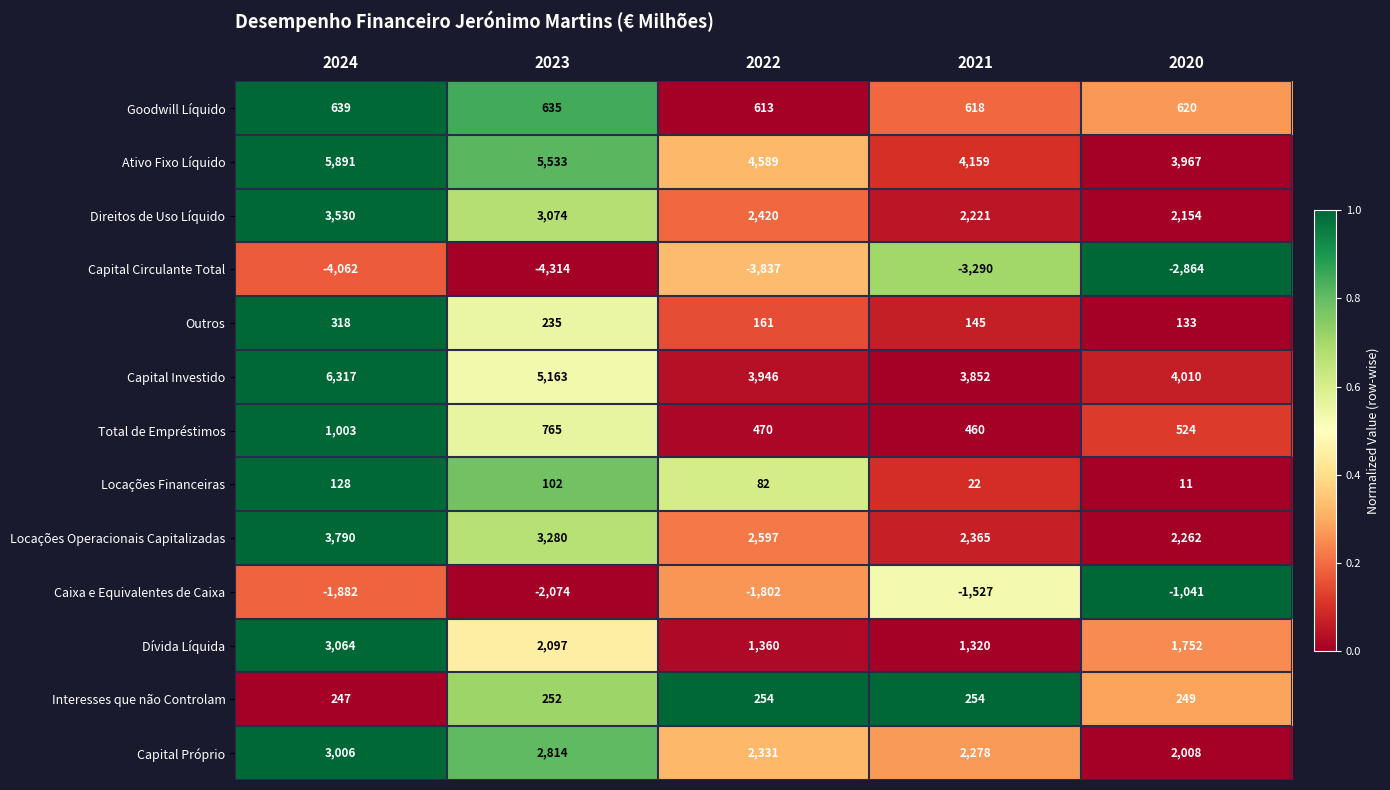

At 2020, list the series in order from smallest to largest.

Capital Circulante Total, Caixa e Equivalentes de Caixa, Locações Financeiras, Outros, Interesses que não Controlam, Total de Empréstimos, Goodwill Líquido, Dívida Líquida, Capital Próprio, Direitos de Uso Líquido, Locações Operacionais Capitalizadas, Ativo Fixo Líquido, Capital Investido